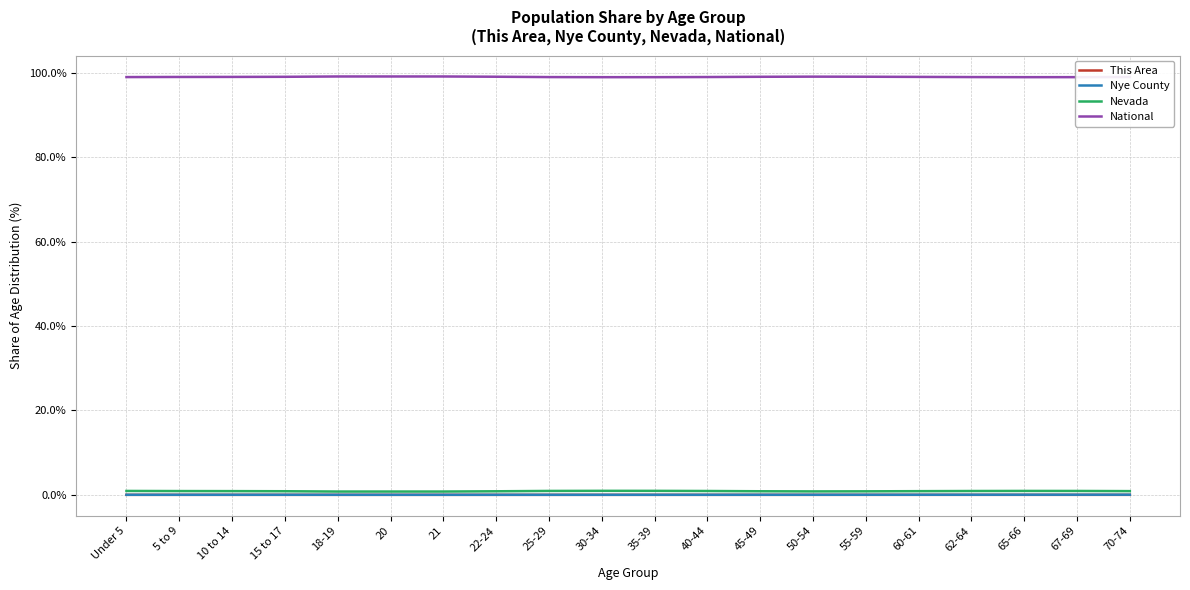

What is the maximum value shown in the chart?

99.2